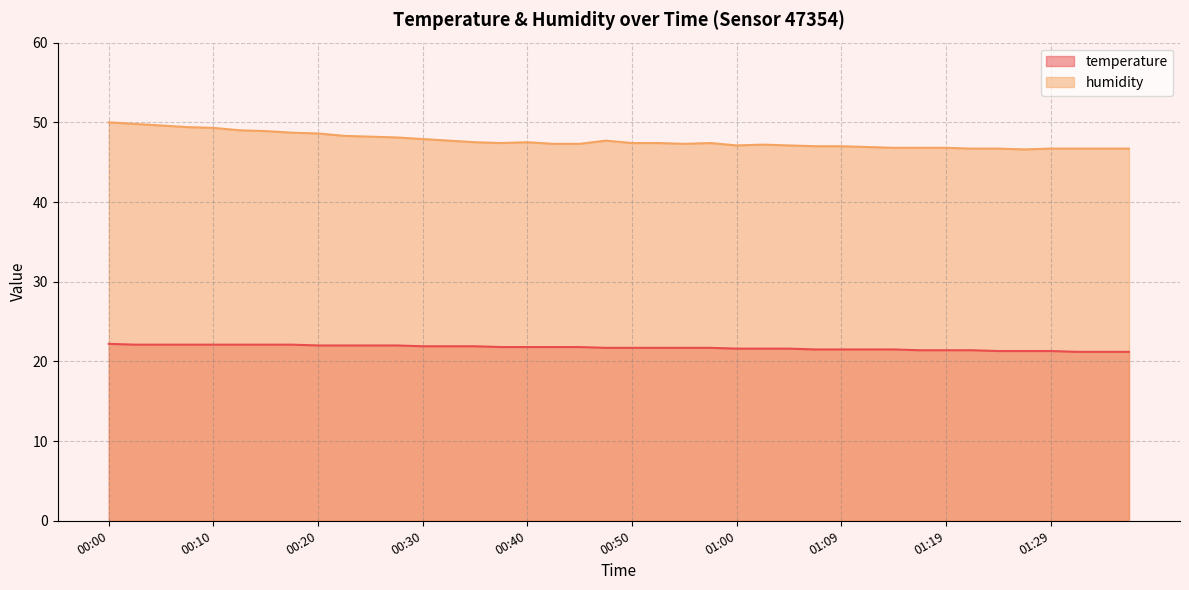

Between 01:05 and 00:05, which is larger?

00:05